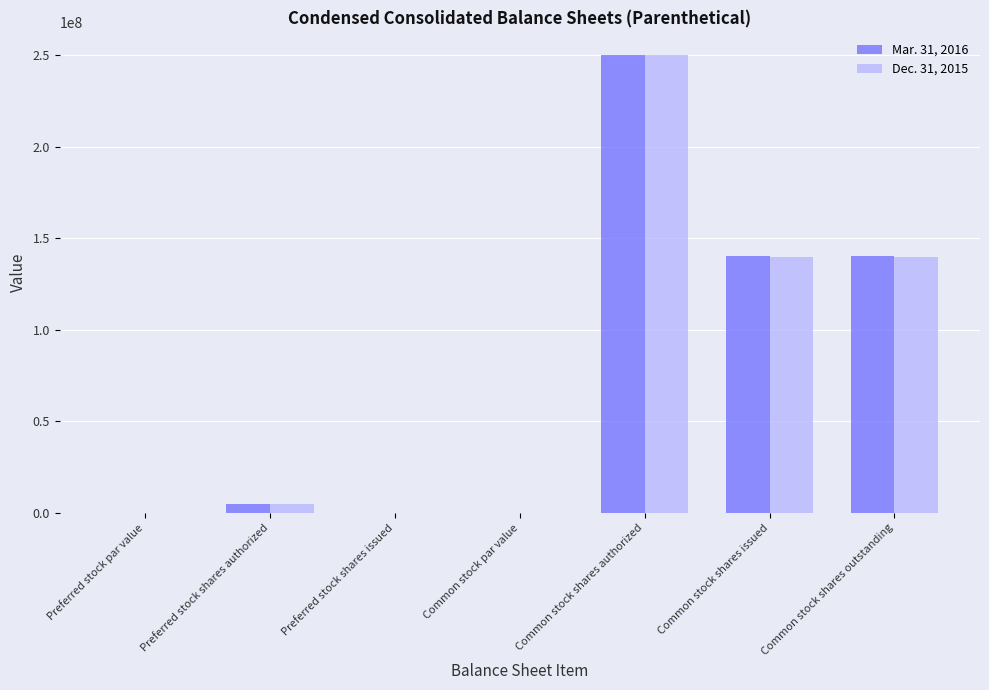

What is the sum of all Mar. 31, 2016 values?

535174000.0